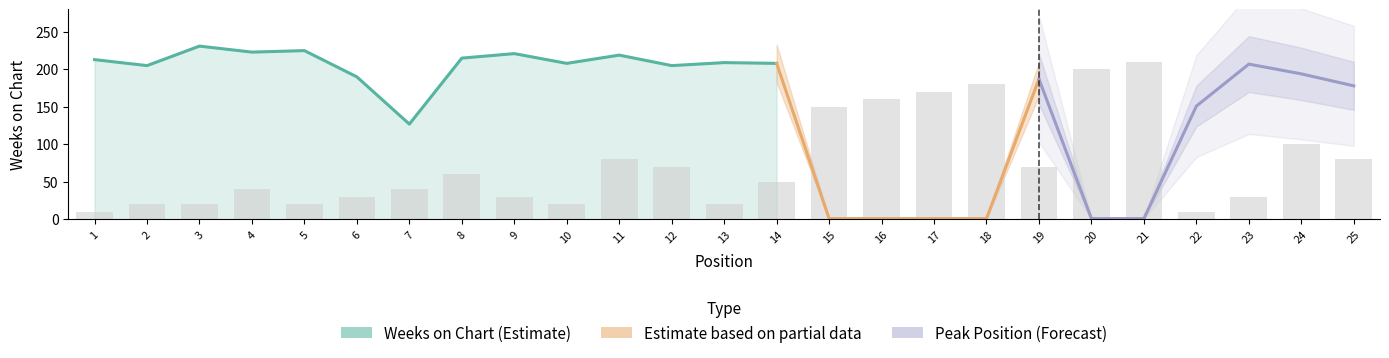

What is the ratio of the value at 3 to the value at 6?

0.7